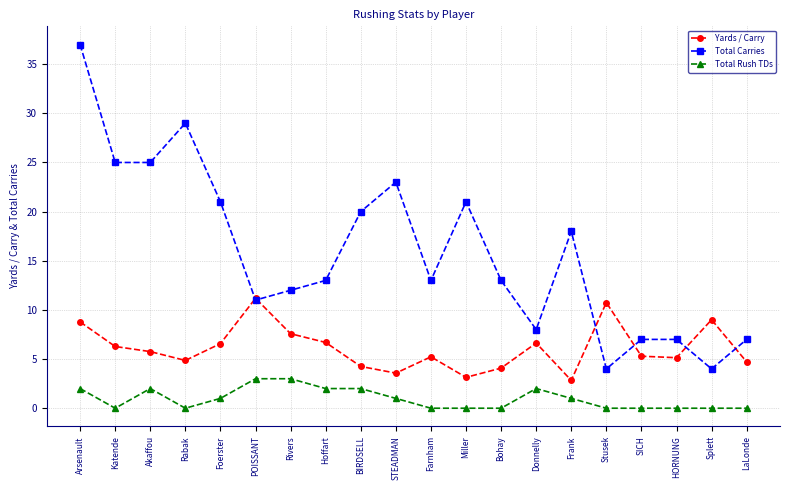

What is the label of the 10th point from the right?

Farnham